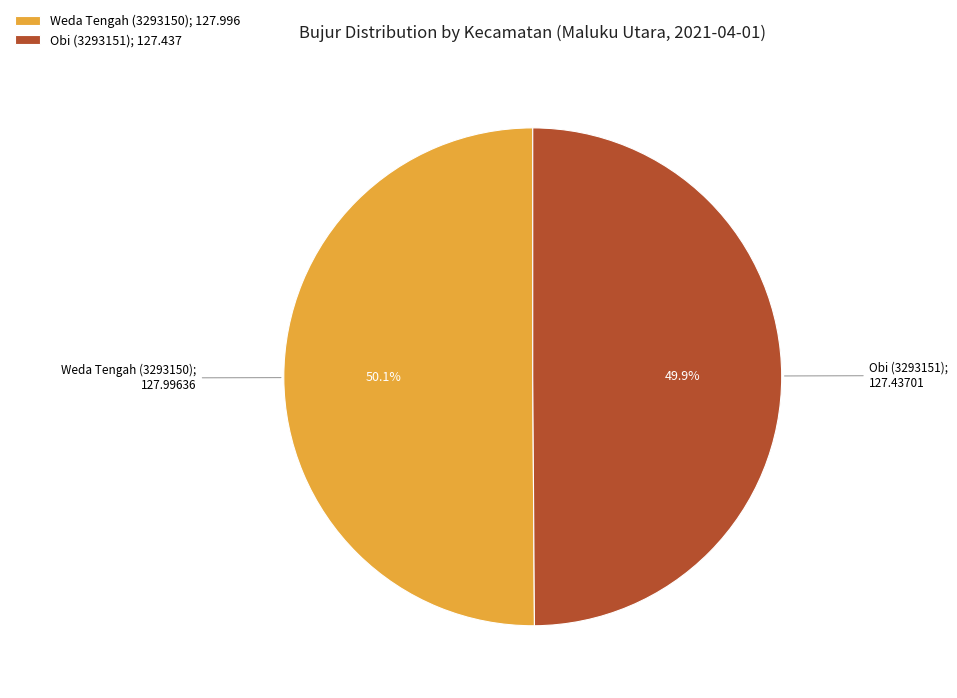

How many segments does this pie chart have?

2